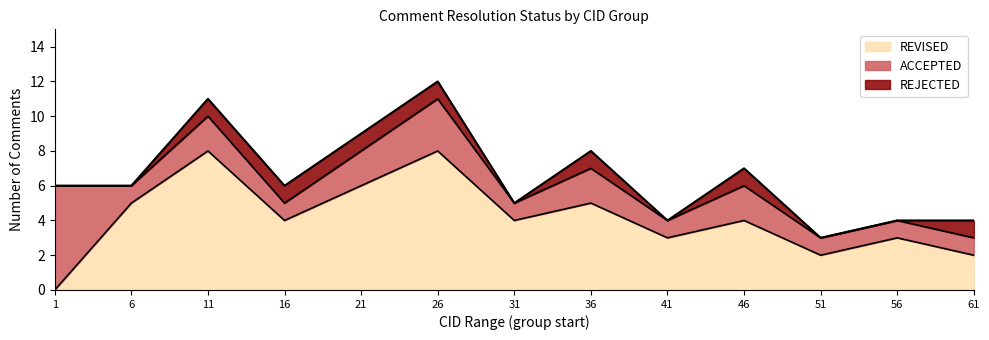

What are all the series names shown in the legend?

REVISED, ACCEPTED, REJECTED